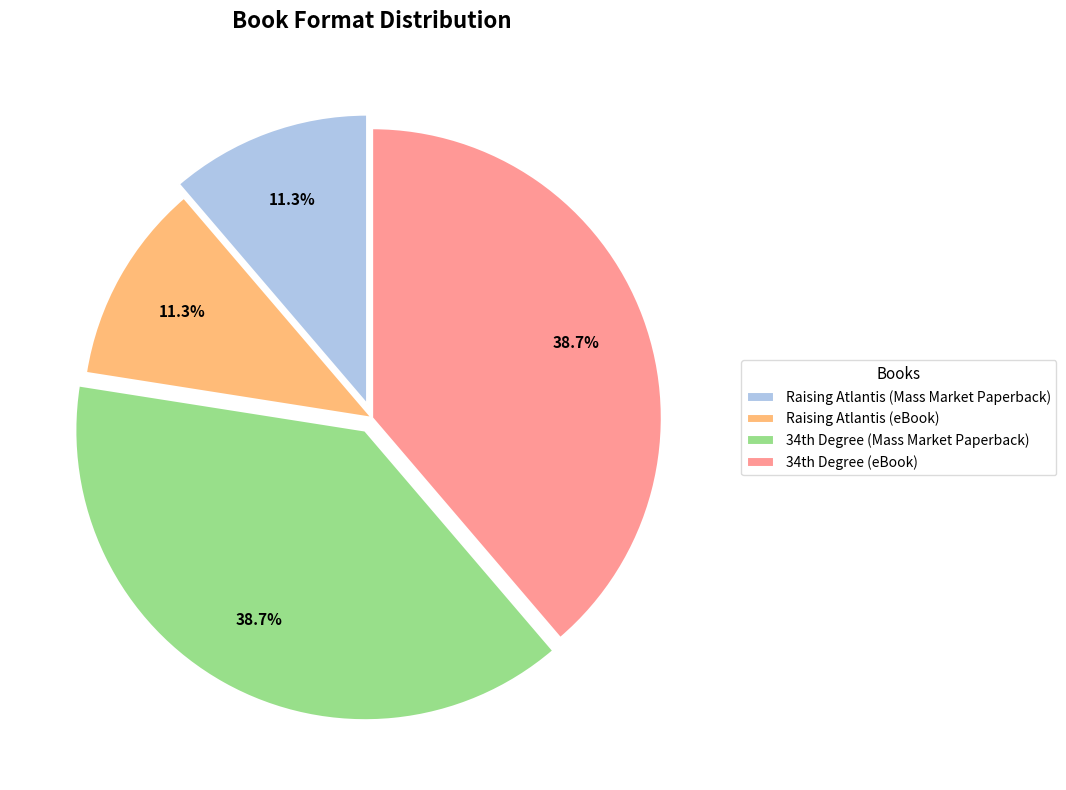

How many segments does this pie chart have?

4